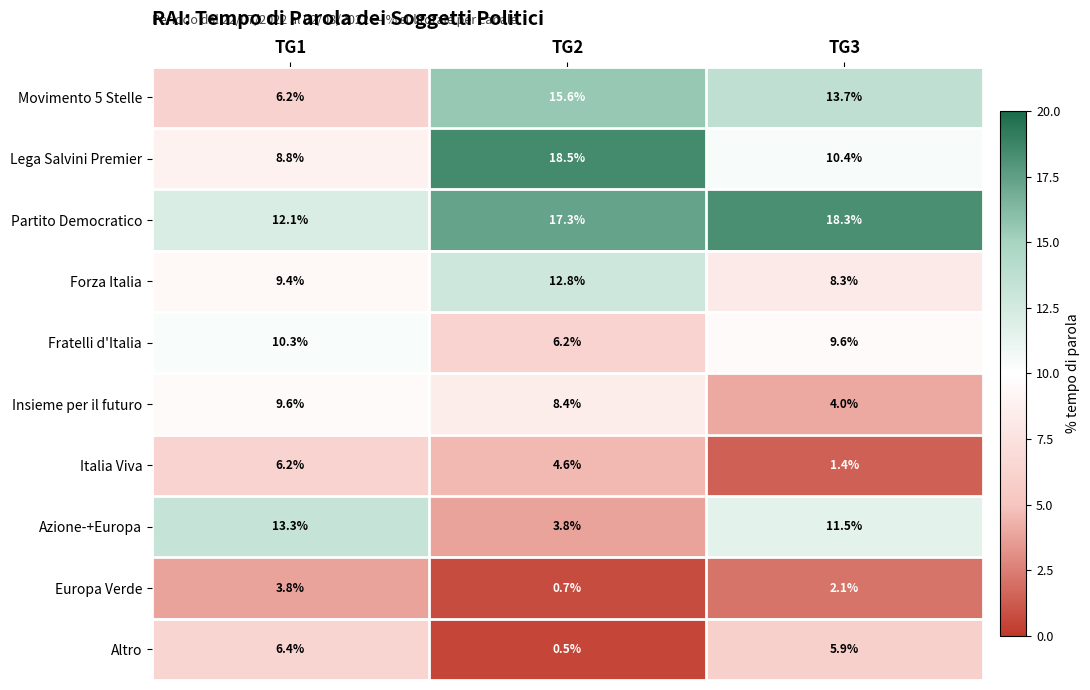

Reading right to left, list all the values displayed in this chart.

Movimento 5 Stelle: TG3=13.7	TG2=15.6	TG1=6.2
Lega Salvini Premier: TG3=10.4	TG2=18.5	TG1=8.8
Partito Democratico: TG3=18.3	TG2=17.3	TG1=12.1
Forza Italia: TG3=8.3	TG2=12.8	TG1=9.4
Fratelli d'Italia: TG3=9.6	TG2=6.2	TG1=10.3
Insieme per il futuro: TG3=4.0	TG2=8.4	TG1=9.6
Italia Viva: TG3=1.4	TG2=4.6	TG1=6.2
Azione-+Europa: TG3=11.5	TG2=3.8	TG1=13.3
Europa Verde: TG3=2.1	TG2=0.7	TG1=3.8
Altro: TG3=5.9	TG2=0.5	TG1=6.4